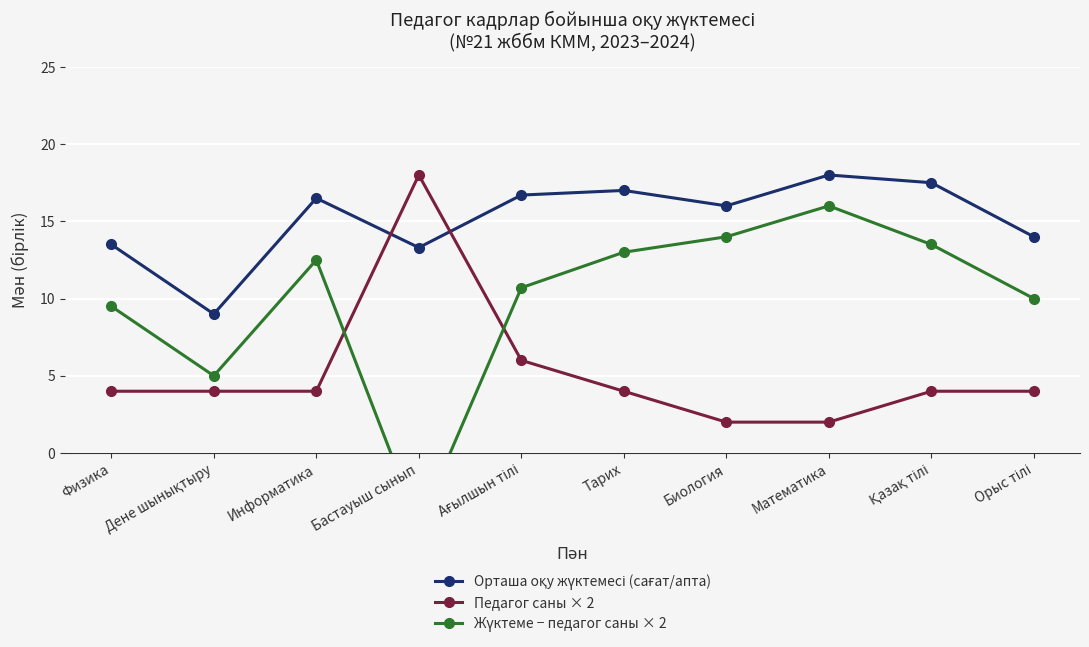

How many times do Педагог саны × 2 and Жүктеме − педагог саны × 2 cross each other?

2